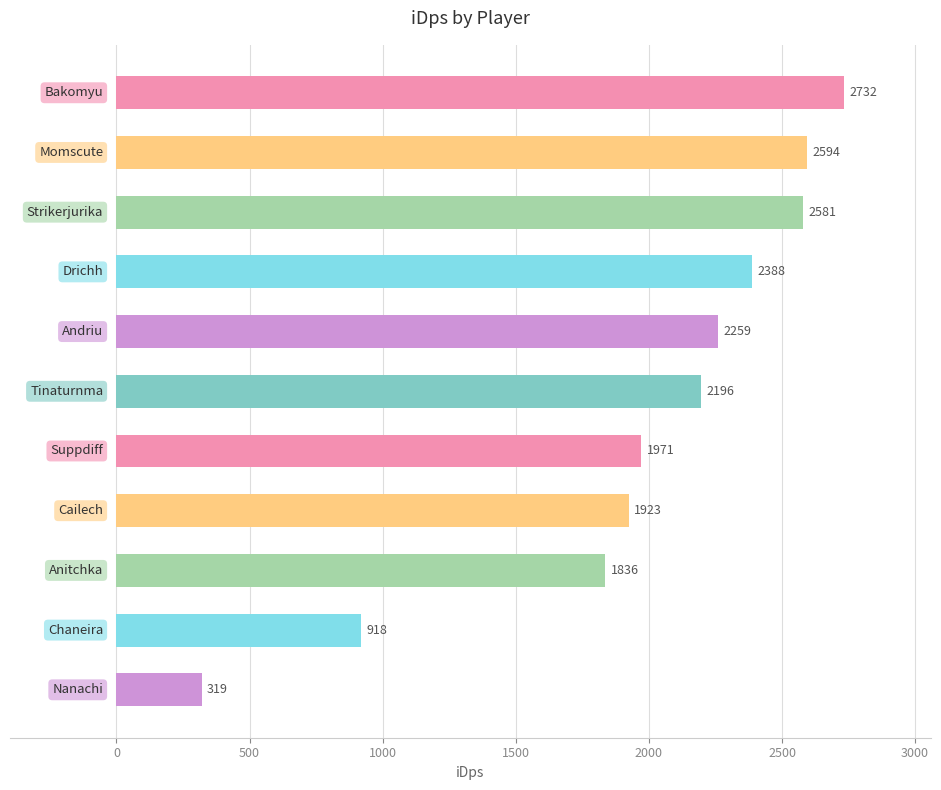

What is the value of the 1st bar from the top?

2731.8